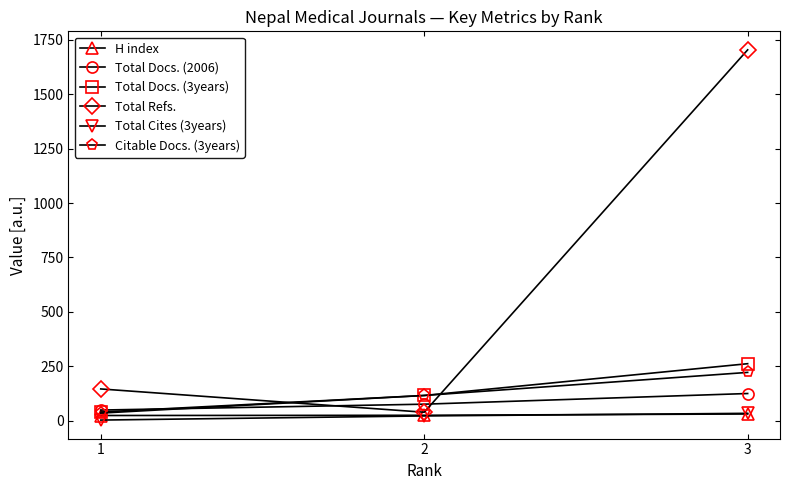

Which category has the lowest value in the Total Cites (3years) series?

1